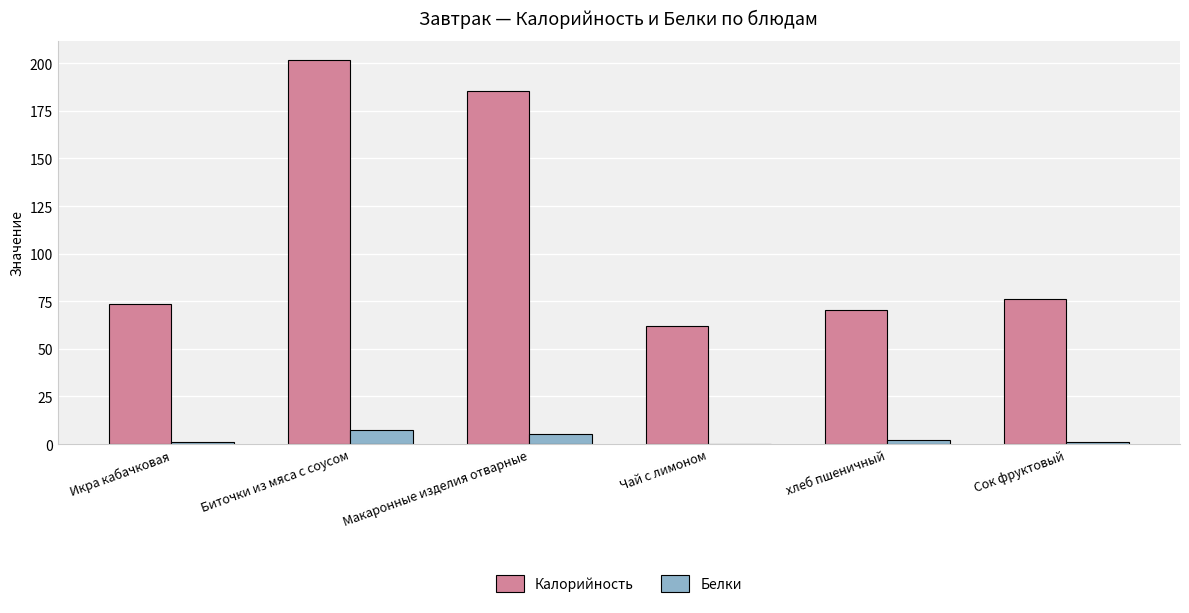

What is the difference between the Белки values at хлеб пшеничный and Чай с лимоном?

2.1